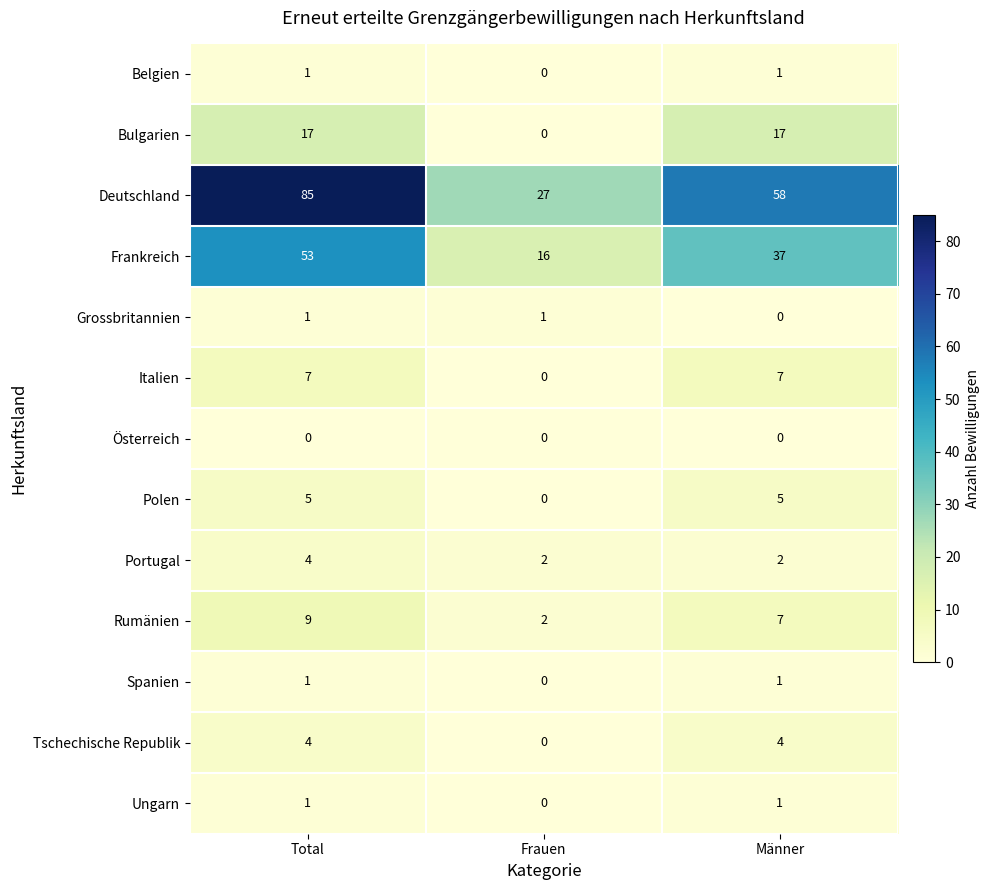

List the labels in order of Frankreich value, smallest first.

Frauen, Männer, Total